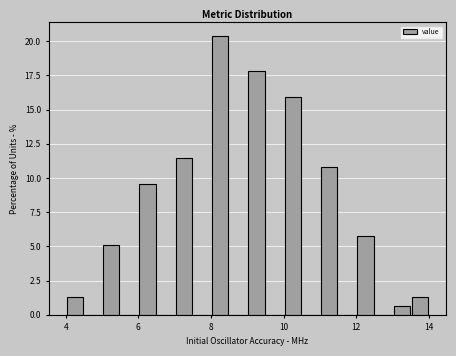

Around what value on the x-axis is the tallest bar? Give the approximate position of its centre, as read against the axis.

8.2